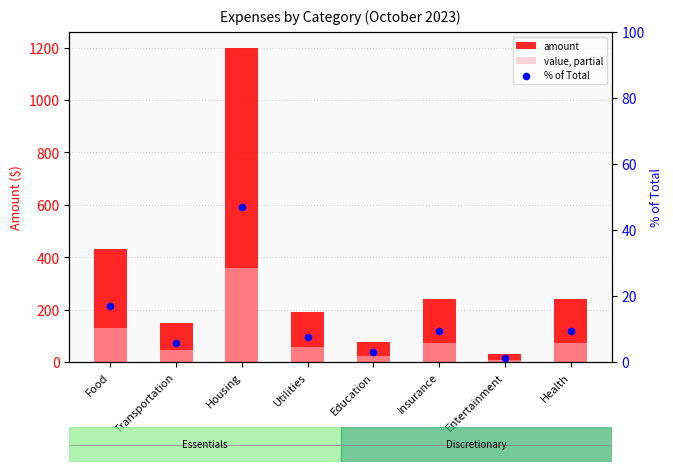

Is the value of value, partial at Entertainment greater than the value of % of Total at Entertainment?

Yes